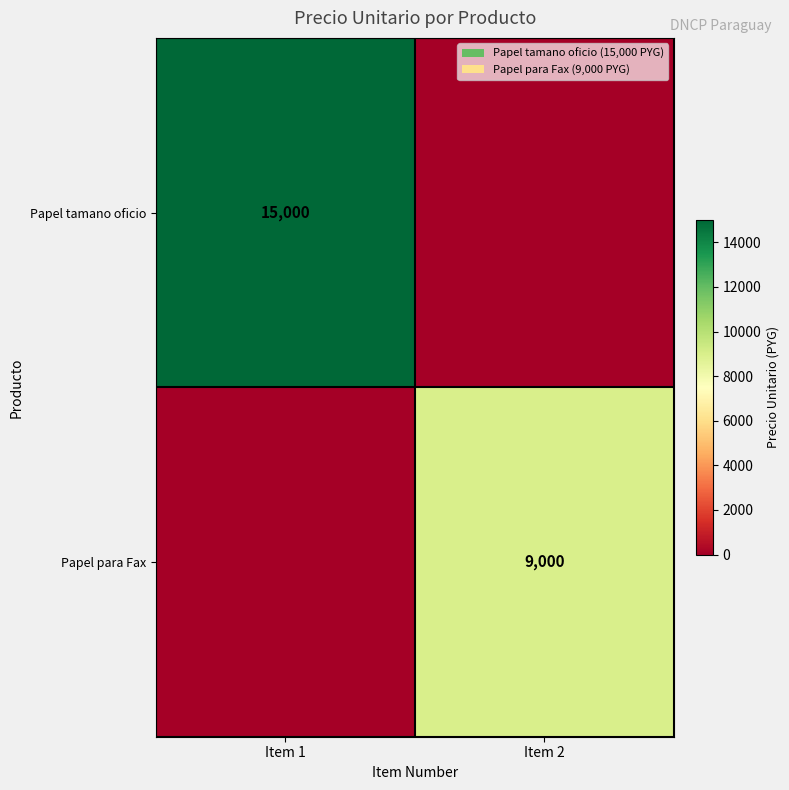

Which category has the highest value across all series?

Item 1